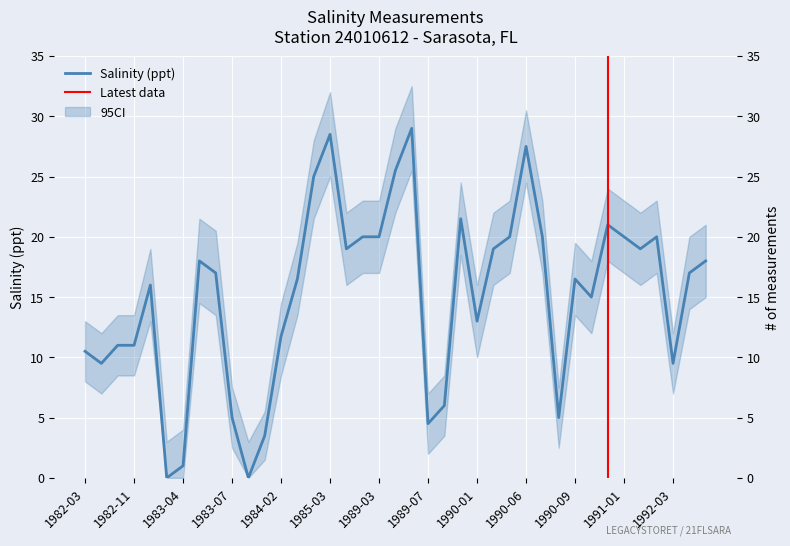

Which has a higher value, 1989-04 or 1990-07?

1989-04